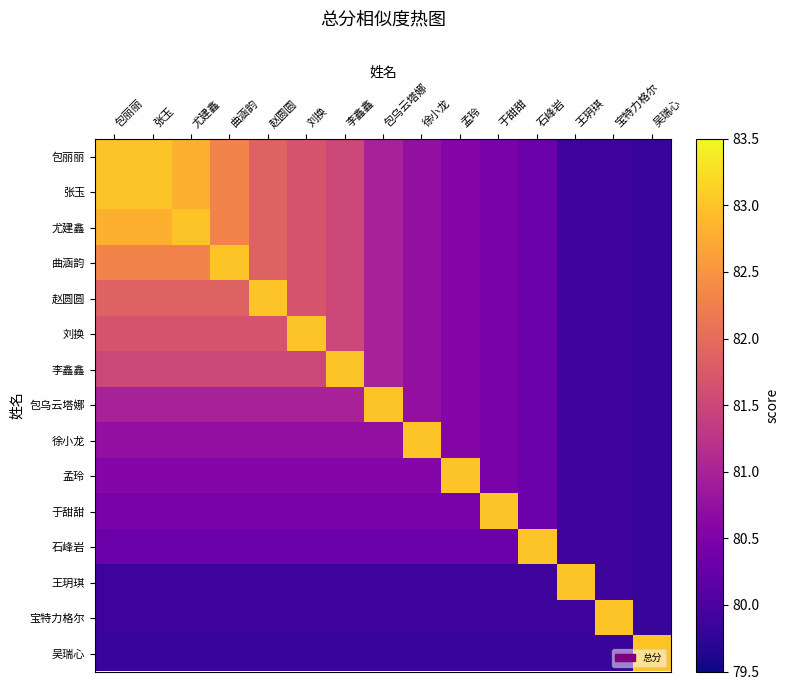

Reading left to right, what are all the values shown in this chart?

包丽丽: 包丽丽=83.0	张玉=83.0	尤建鑫=82.8	曲涵韵=82.3	赵圆圆=81.9	刘换=81.7	李鑫鑫=81.5	包乌云塔娜=81.0	徐小龙=80.7	孟玲=80.6	于甜甜=80.5	石峰岩=80.3	王玥琪=79.9	宝特力格尔=79.9	吴瑞心=79.8
张玉: 包丽丽=83.0	张玉=83.0	尤建鑫=82.8	曲涵韵=82.3	赵圆圆=81.9	刘换=81.7	李鑫鑫=81.5	包乌云塔娜=81.0	徐小龙=80.7	孟玲=80.6	于甜甜=80.5	石峰岩=80.3	王玥琪=79.9	宝特力格尔=79.9	吴瑞心=79.8
尤建鑫: 包丽丽=82.8	张玉=82.8	尤建鑫=83.0	曲涵韵=82.3	赵圆圆=81.9	刘换=81.7	李鑫鑫=81.5	包乌云塔娜=81.0	徐小龙=80.7	孟玲=80.6	于甜甜=80.5	石峰岩=80.3	王玥琪=79.9	宝特力格尔=79.9	吴瑞心=79.8
曲涵韵: 包丽丽=82.3	张玉=82.3	尤建鑫=82.3	曲涵韵=83.0	赵圆圆=81.9	刘换=81.7	李鑫鑫=81.5	包乌云塔娜=81.0	徐小龙=80.7	孟玲=80.6	于甜甜=80.5	石峰岩=80.3	王玥琪=79.9	宝特力格尔=79.9	吴瑞心=79.8
赵圆圆: 包丽丽=81.9	张玉=81.9	尤建鑫=81.9	曲涵韵=81.9	赵圆圆=83.0	刘换=81.7	李鑫鑫=81.5	包乌云塔娜=81.0	徐小龙=80.7	孟玲=80.6	于甜甜=80.5	石峰岩=80.3	王玥琪=79.9	宝特力格尔=79.9	吴瑞心=79.8
刘换: 包丽丽=81.7	张玉=81.7	尤建鑫=81.7	曲涵韵=81.7	赵圆圆=81.7	刘换=83.0	李鑫鑫=81.5	包乌云塔娜=81.0	徐小龙=80.7	孟玲=80.6	于甜甜=80.5	石峰岩=80.3	王玥琪=79.9	宝特力格尔=79.9	吴瑞心=79.8
李鑫鑫: 包丽丽=81.5	张玉=81.5	尤建鑫=81.5	曲涵韵=81.5	赵圆圆=81.5	刘换=81.5	李鑫鑫=83.0	包乌云塔娜=81.0	徐小龙=80.7	孟玲=80.6	于甜甜=80.5	石峰岩=80.3	王玥琪=79.9	宝特力格尔=79.9	吴瑞心=79.8
包乌云塔娜: 包丽丽=81.0	张玉=81.0	尤建鑫=81.0	曲涵韵=81.0	赵圆圆=81.0	刘换=81.0	李鑫鑫=81.0	包乌云塔娜=83.0	徐小龙=80.7	孟玲=80.6	于甜甜=80.5	石峰岩=80.3	王玥琪=79.9	宝特力格尔=79.9	吴瑞心=79.8
徐小龙: 包丽丽=80.7	张玉=80.7	尤建鑫=80.7	曲涵韵=80.7	赵圆圆=80.7	刘换=80.7	李鑫鑫=80.7	包乌云塔娜=80.7	徐小龙=83.0	孟玲=80.6	于甜甜=80.5	石峰岩=80.3	王玥琪=79.9	宝特力格尔=79.9	吴瑞心=79.8
孟玲: 包丽丽=80.6	张玉=80.6	尤建鑫=80.6	曲涵韵=80.6	赵圆圆=80.6	刘换=80.6	李鑫鑫=80.6	包乌云塔娜=80.6	徐小龙=80.6	孟玲=83.0	于甜甜=80.5	石峰岩=80.3	王玥琪=79.9	宝特力格尔=79.9	吴瑞心=79.8
于甜甜: 包丽丽=80.5	张玉=80.5	尤建鑫=80.5	曲涵韵=80.5	赵圆圆=80.5	刘换=80.5	李鑫鑫=80.5	包乌云塔娜=80.5	徐小龙=80.5	孟玲=80.5	于甜甜=83.0	石峰岩=80.3	王玥琪=79.9	宝特力格尔=79.9	吴瑞心=79.8
石峰岩: 包丽丽=80.3	张玉=80.3	尤建鑫=80.3	曲涵韵=80.3	赵圆圆=80.3	刘换=80.3	李鑫鑫=80.3	包乌云塔娜=80.3	徐小龙=80.3	孟玲=80.3	于甜甜=80.3	石峰岩=83.0	王玥琪=79.9	宝特力格尔=79.9	吴瑞心=79.8
王玥琪: 包丽丽=79.9	张玉=79.9	尤建鑫=79.9	曲涵韵=79.9	赵圆圆=79.9	刘换=79.9	李鑫鑫=79.9	包乌云塔娜=79.9	徐小龙=79.9	孟玲=79.9	于甜甜=79.9	石峰岩=79.9	王玥琪=83.0	宝特力格尔=79.9	吴瑞心=79.8
宝特力格尔: 包丽丽=79.9	张玉=79.9	尤建鑫=79.9	曲涵韵=79.9	赵圆圆=79.9	刘换=79.9	李鑫鑫=79.9	包乌云塔娜=79.9	徐小龙=79.9	孟玲=79.9	于甜甜=79.9	石峰岩=79.9	王玥琪=79.9	宝特力格尔=83.0	吴瑞心=79.8
吴瑞心: 包丽丽=79.8	张玉=79.8	尤建鑫=79.8	曲涵韵=79.8	赵圆圆=79.8	刘换=79.8	李鑫鑫=79.8	包乌云塔娜=79.8	徐小龙=79.8	孟玲=79.8	于甜甜=79.8	石峰岩=79.8	王玥琪=79.8	宝特力格尔=79.8	吴瑞心=83.0